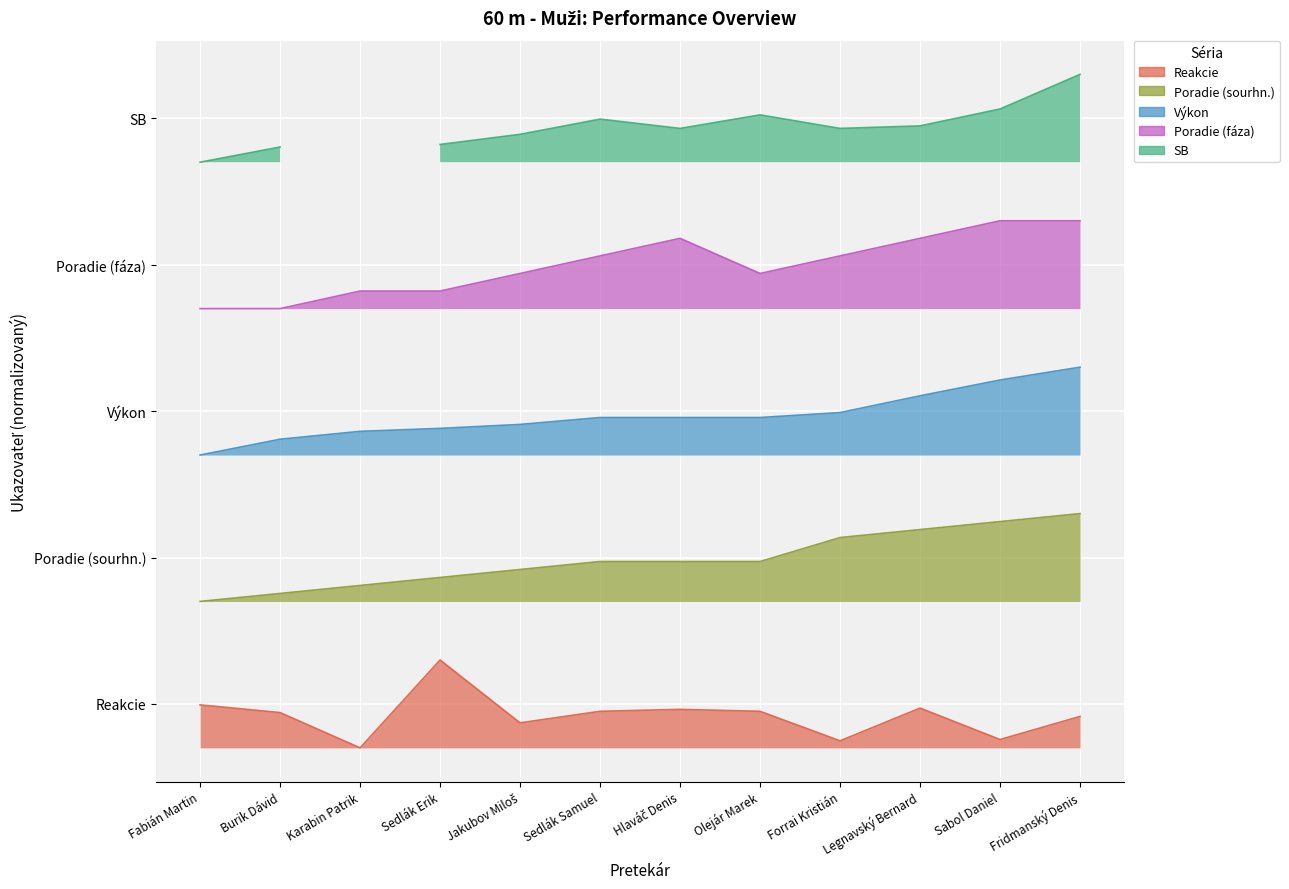

At which category is the sum across all series the highest?

Fridmanský Denis